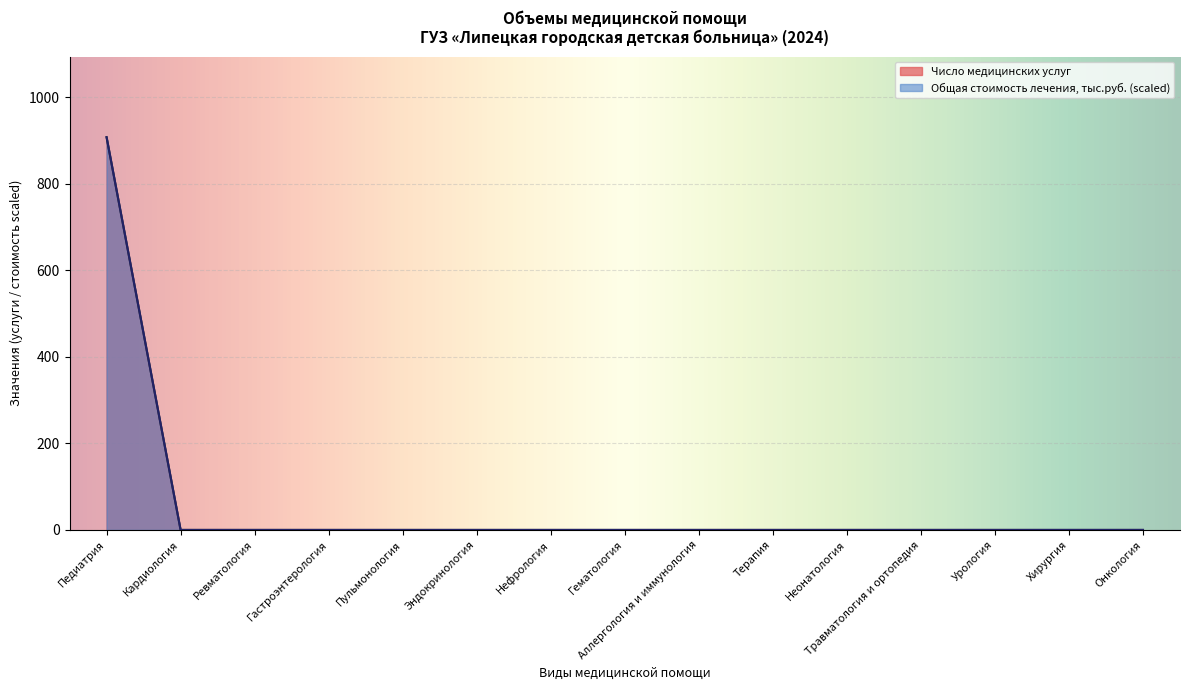

True or false: Число медицинских услуг and Общая стоимость лечения, тыс.руб. intersect in this chart.

False